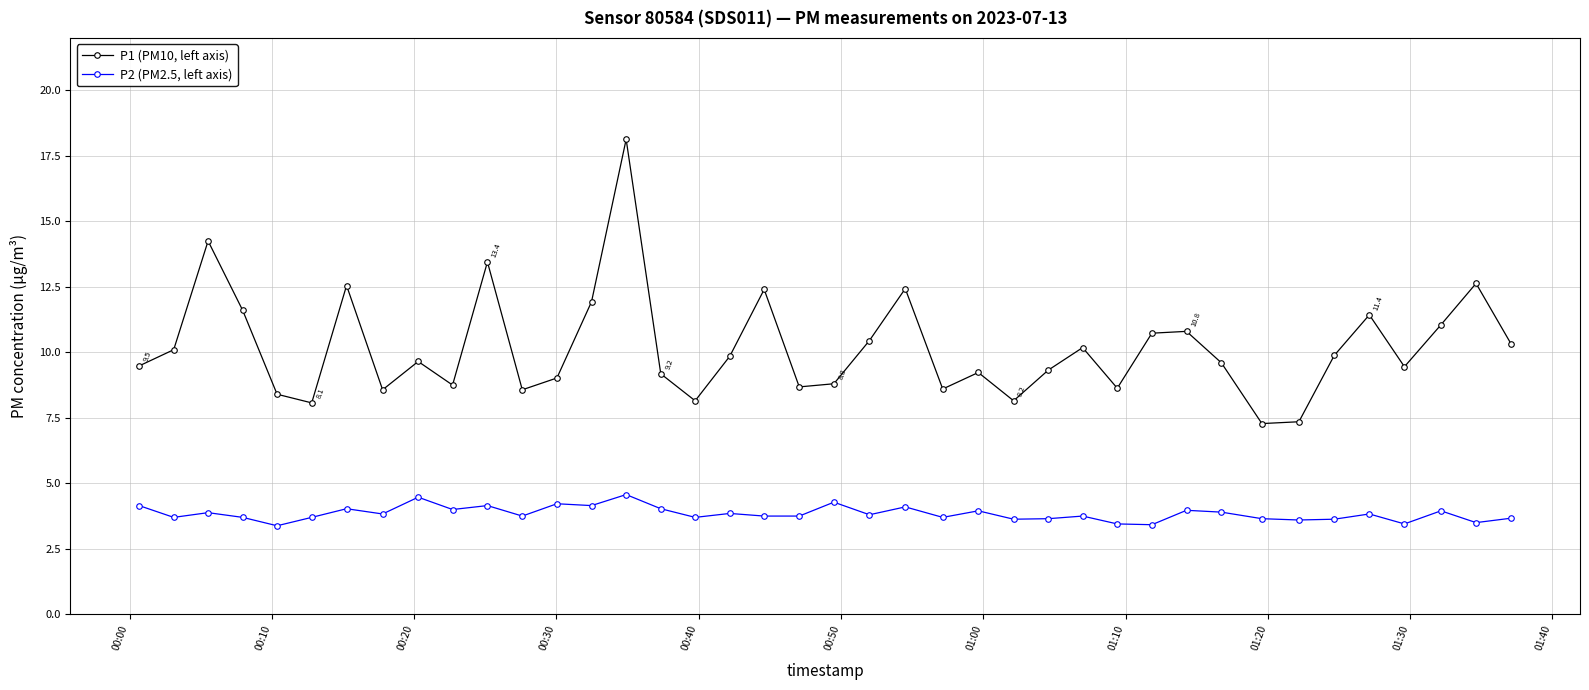

True or false: P1 (PM10, left axis) has more than 0 interior local peaks.

True